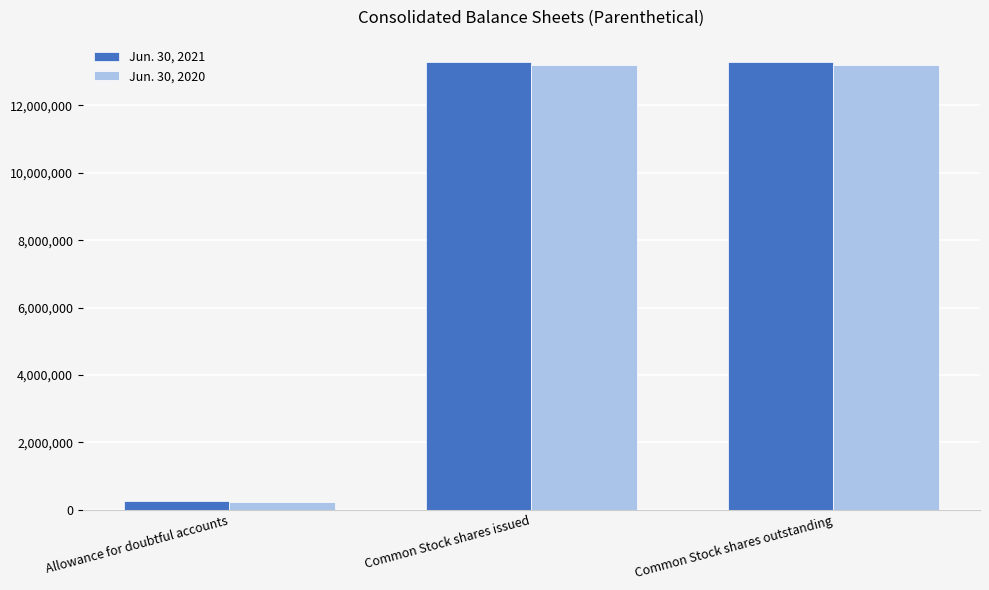

What is the difference between the maximum and minimum values in the Jun. 30, 2021 series?

13031093